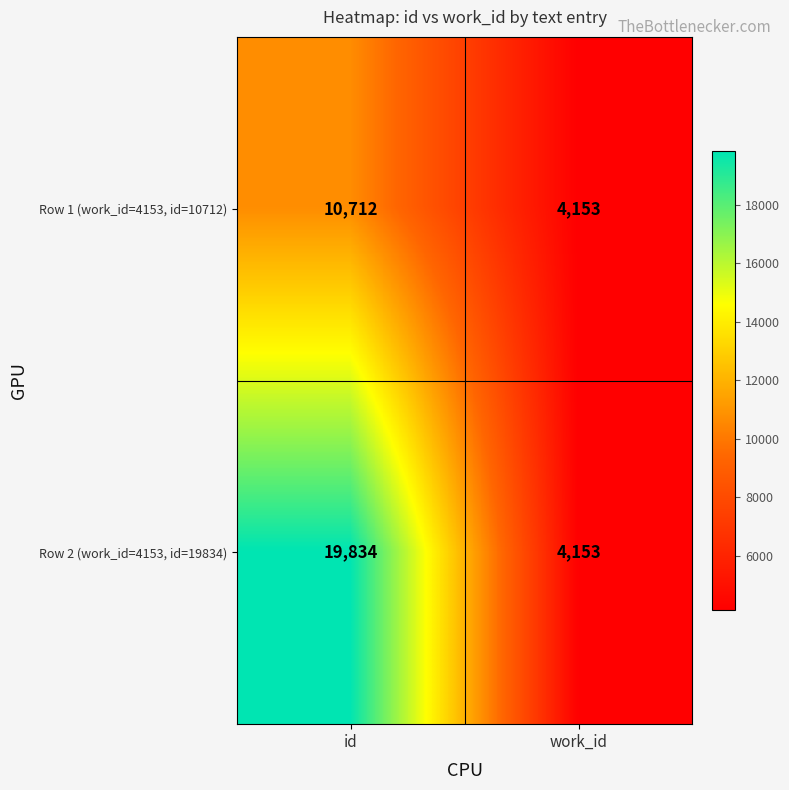

Which series has the largest total across all categories?

Row 2 (work_id=4153, id=19834)